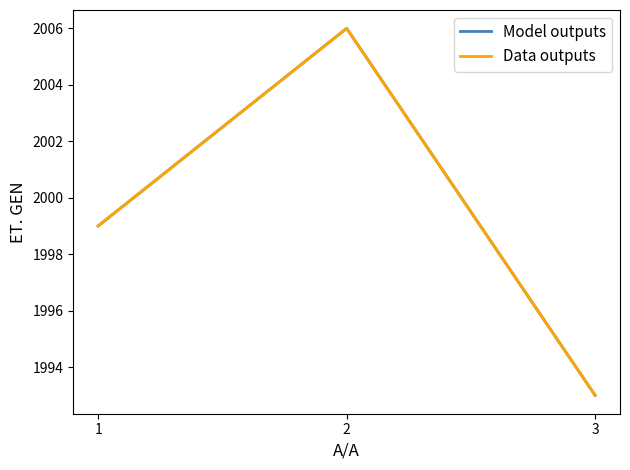

Is this an area chart (filled region under the line)?

No